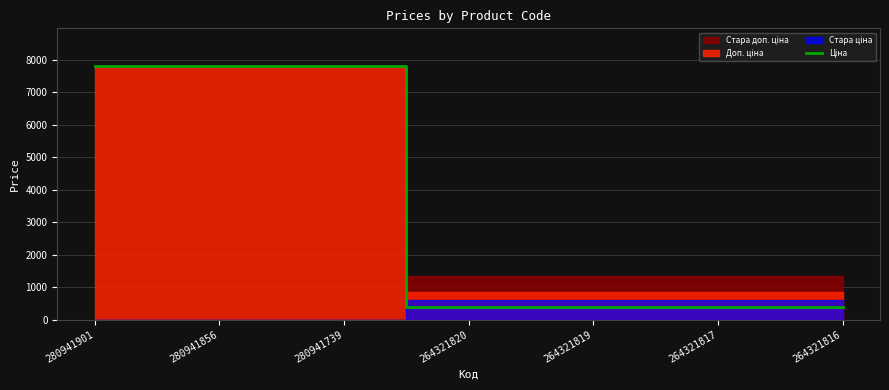

The value at 280941901 is 12001.4. True or false?

False